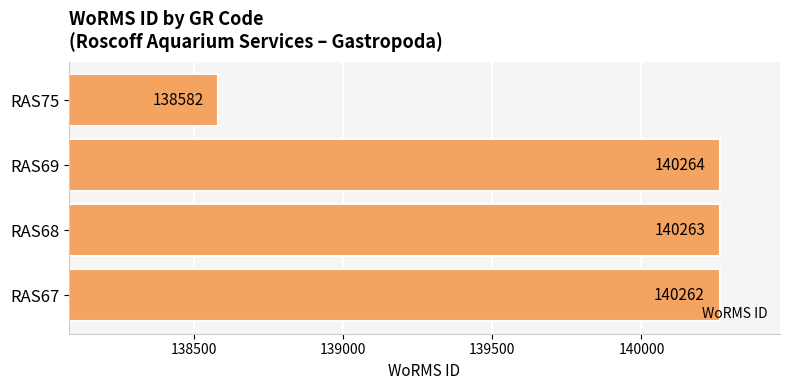

Rank the categories by value from highest to lowest.

RAS69, RAS68, RAS67, RAS75